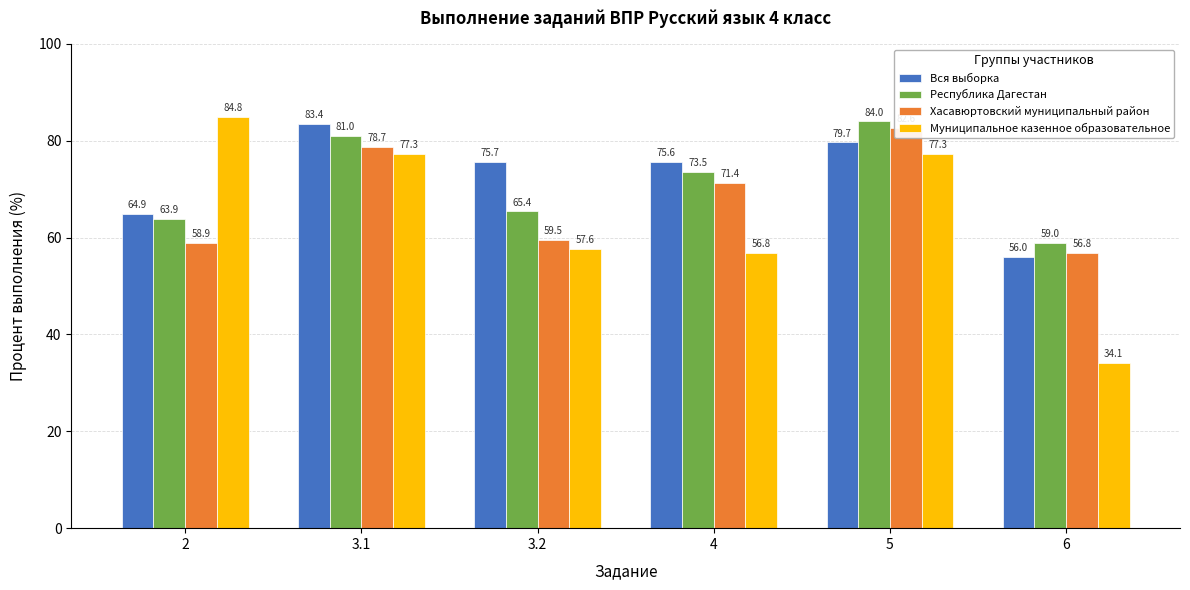

What is the sum of the Республика Дагестан values at 3.2 and 5?

149.4